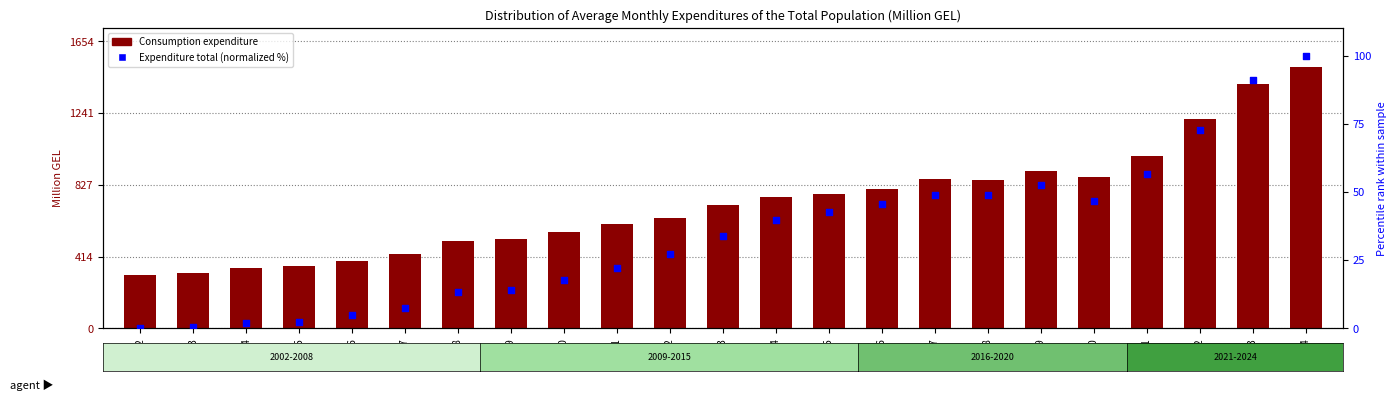

Which series contains the lowest Y value?

Expenditure, total